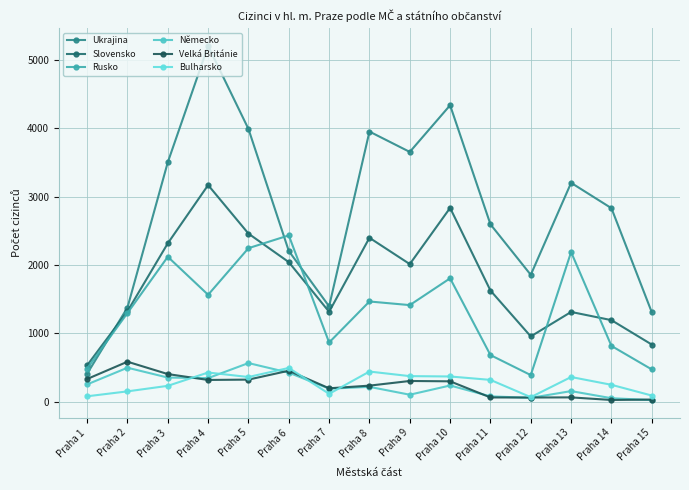

How many lines are shown in the chart?

6